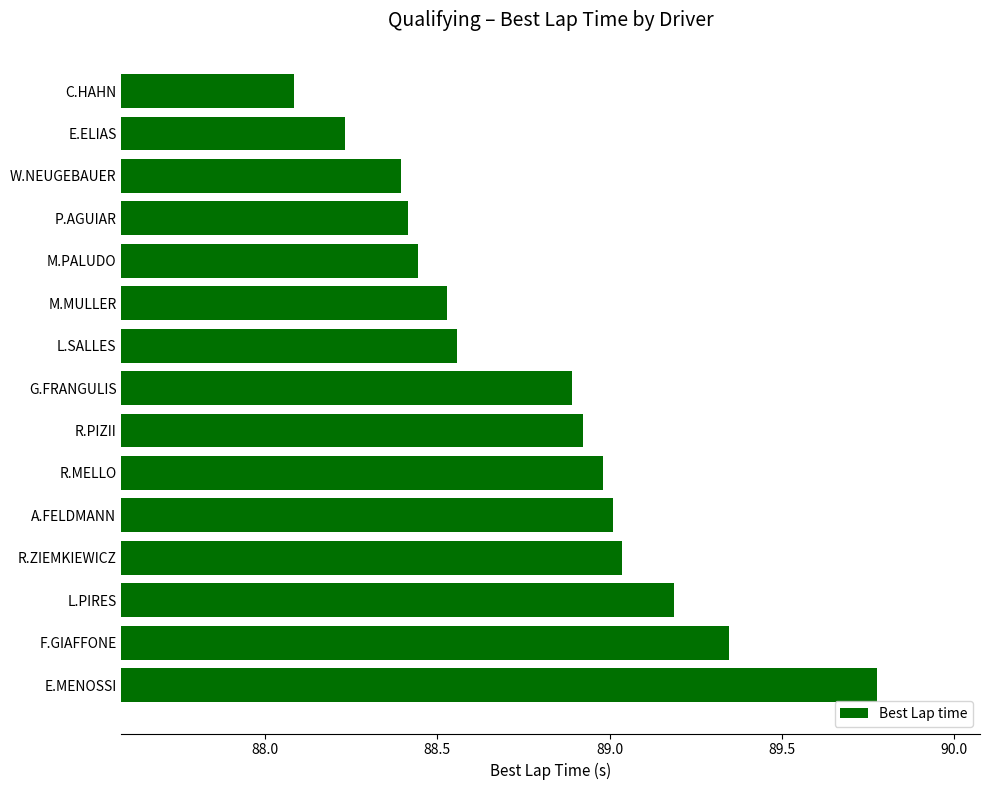

How many distinct data groups are displayed?

1